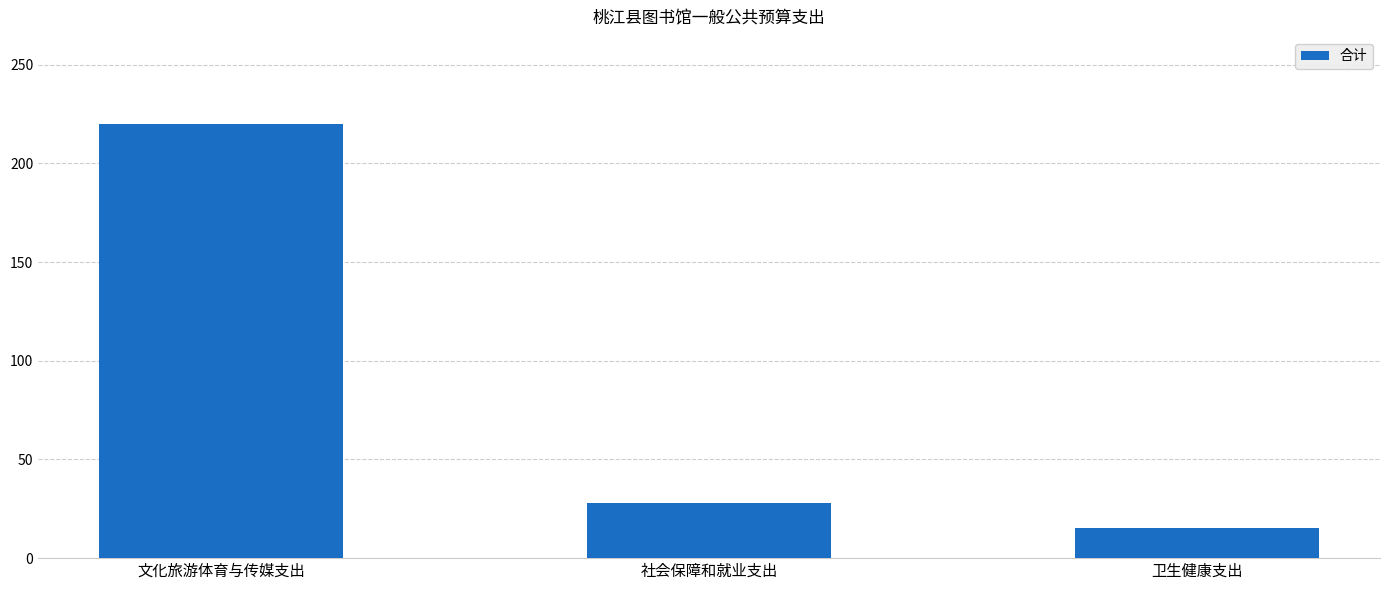

How many values are below 27?

1